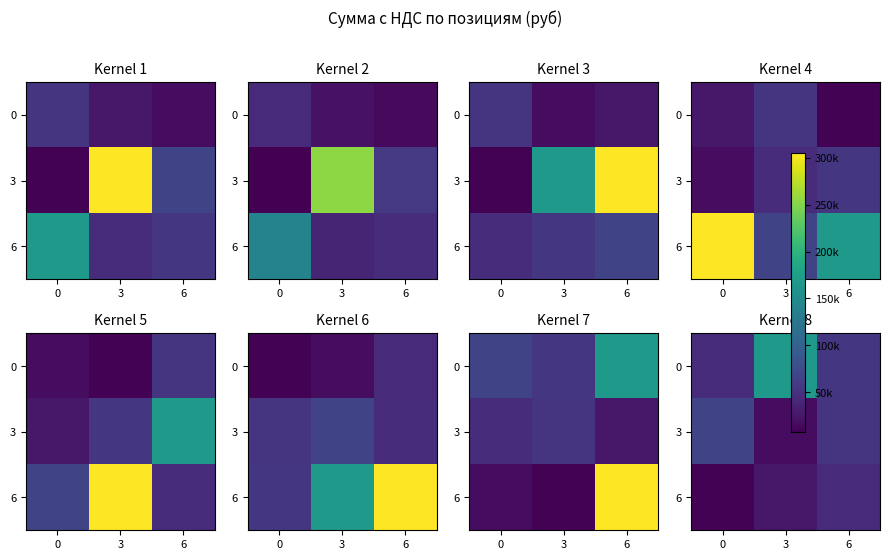

Where is 3 nearest to the value 42978?

6